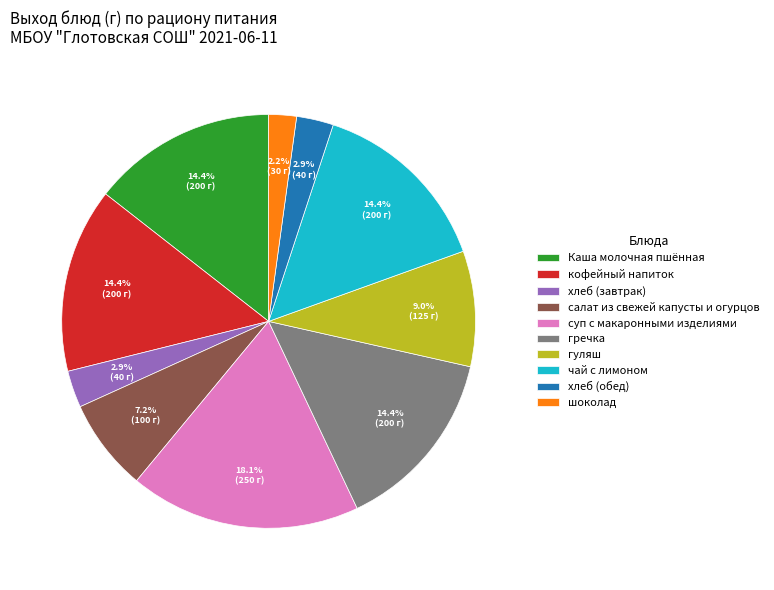

The чай с лимоном slice represents 27% of the pie. True or false?

False